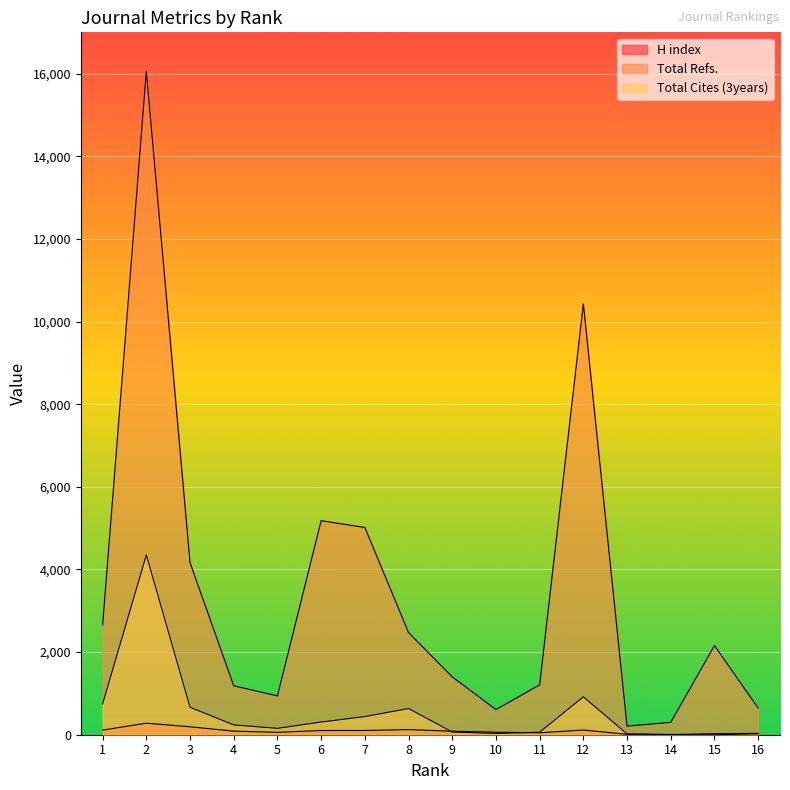

How many values in the Total Refs. series exceed 2159?

7